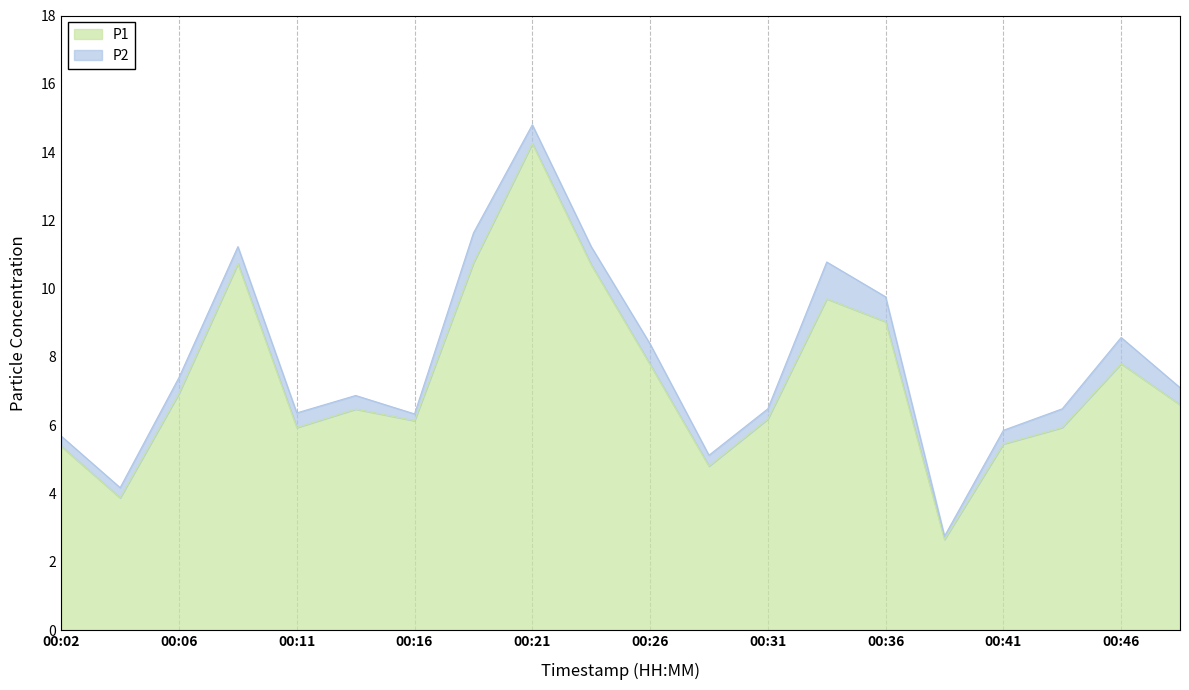

The chart shows a value of 10.8 at 00:19. True or false?

True